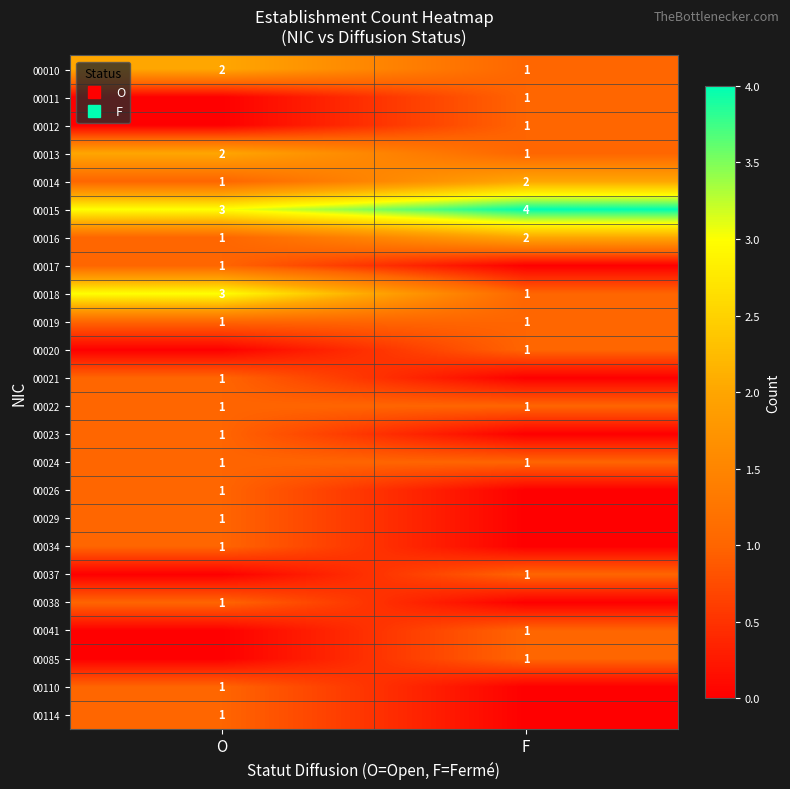

What is the total value across all series at O?

24